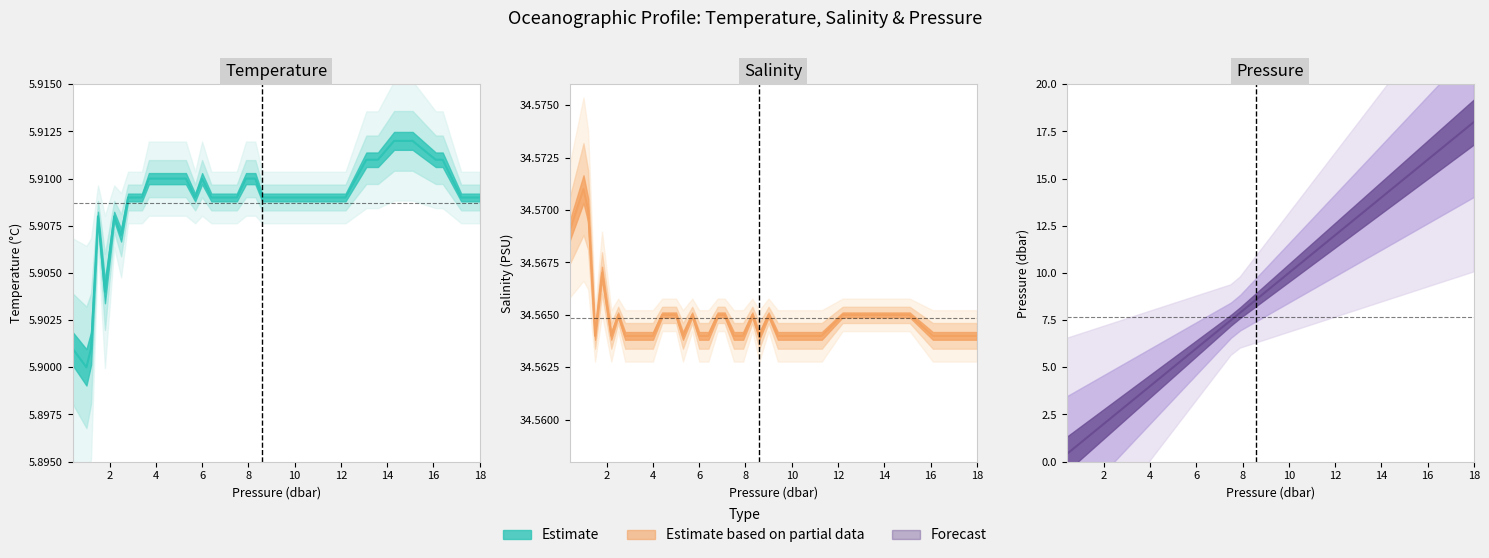

What is the smallest value displayed?

0.4